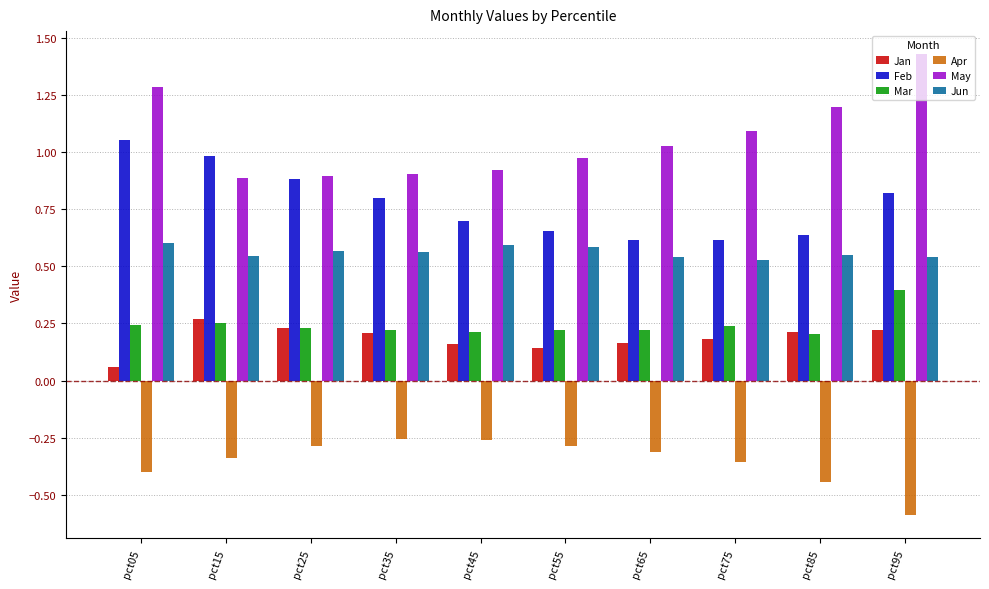

The value of Mar at pct45 is 0.4. True or false?

False